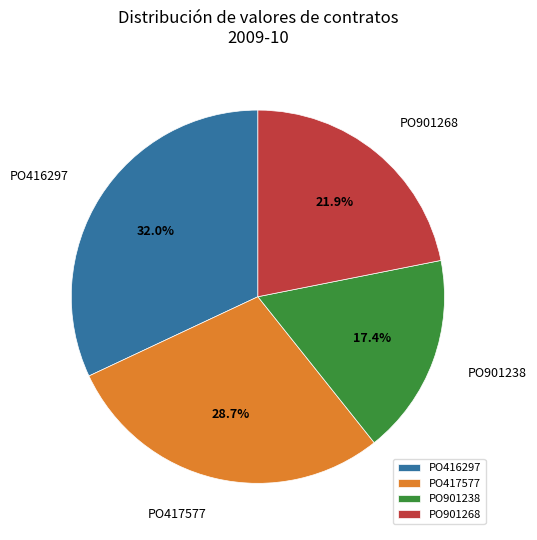

What is the ratio of the value at PO416297 to the value at PO417577?

1.1